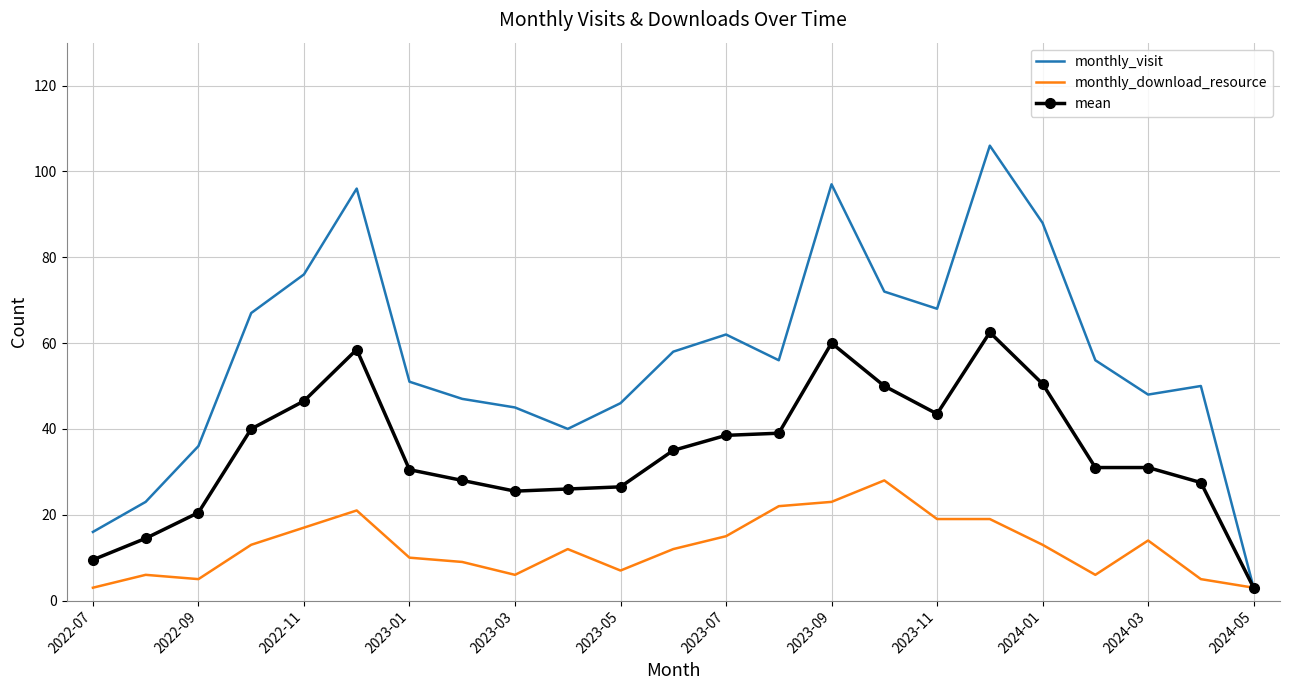

Which series has the largest total across all categories?

monthly_visit